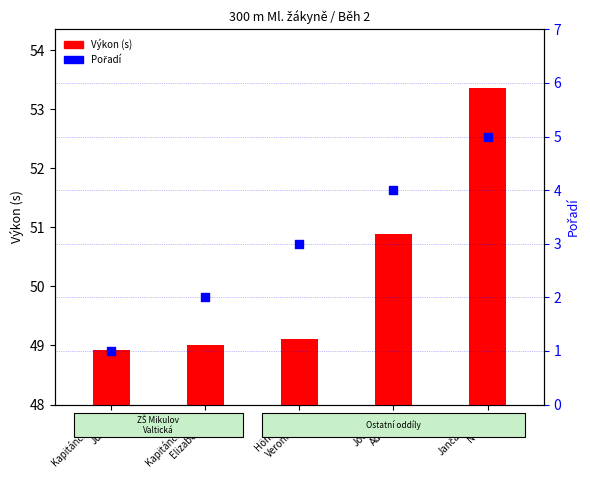

Which series reaches the minimum Y coordinate?

Výkon (s)